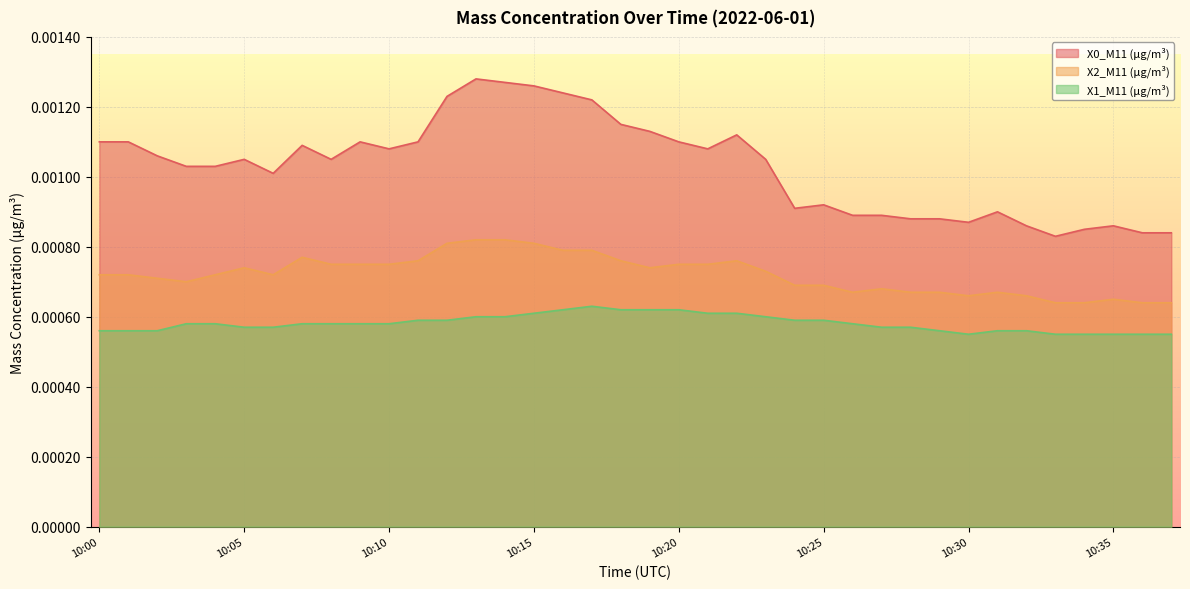

List the series in order of their overall mean, highest first.

X0_M11 (μg/m³), X2_M11 (μg/m³), X1_M11 (μg/m³)